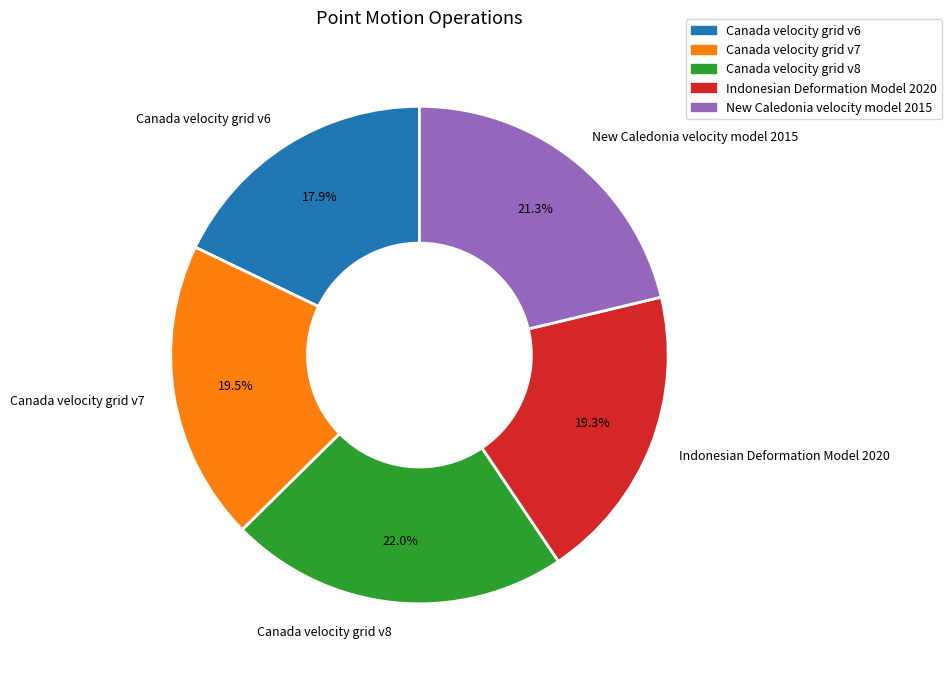

Does Canada velocity grid v7 represent more than half of the total?

No